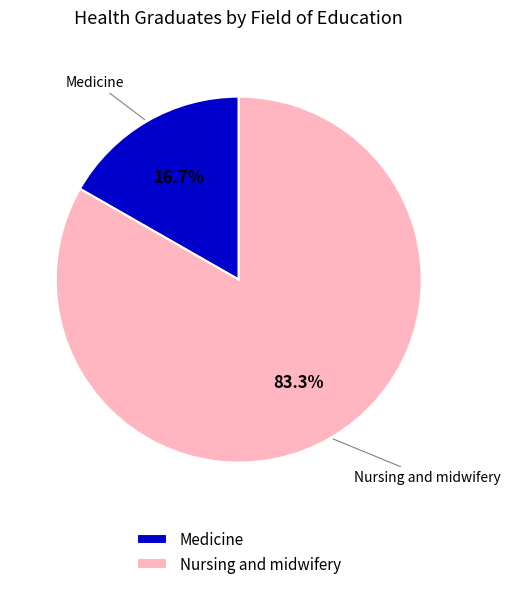

Which category has the smallest portion of the pie?

Medicine